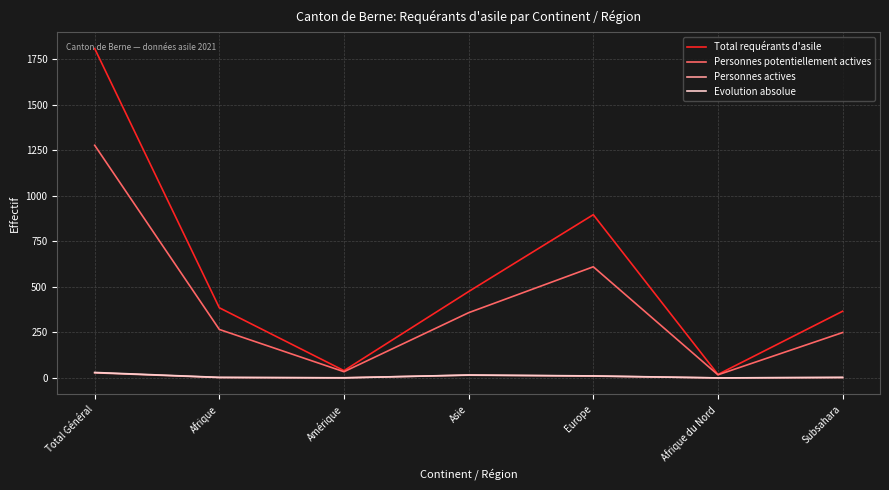

In Personnes actives, how many points are higher than both neighbors (excluding endpoints)?

1